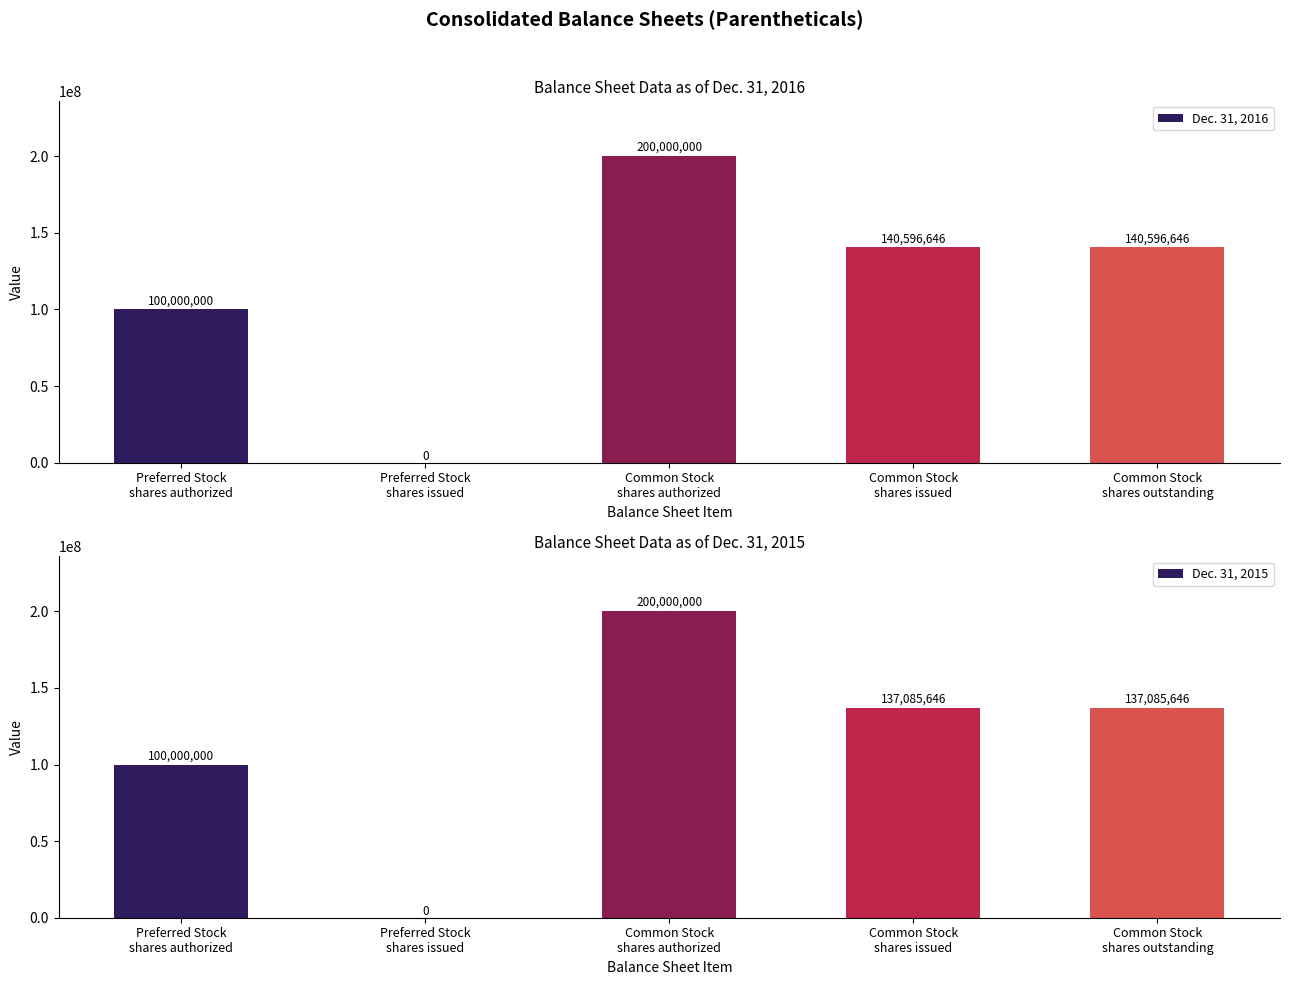

Which series changed the most between Common Stock
shares authorized and Common Stock
shares issued?

Dec. 31, 2015